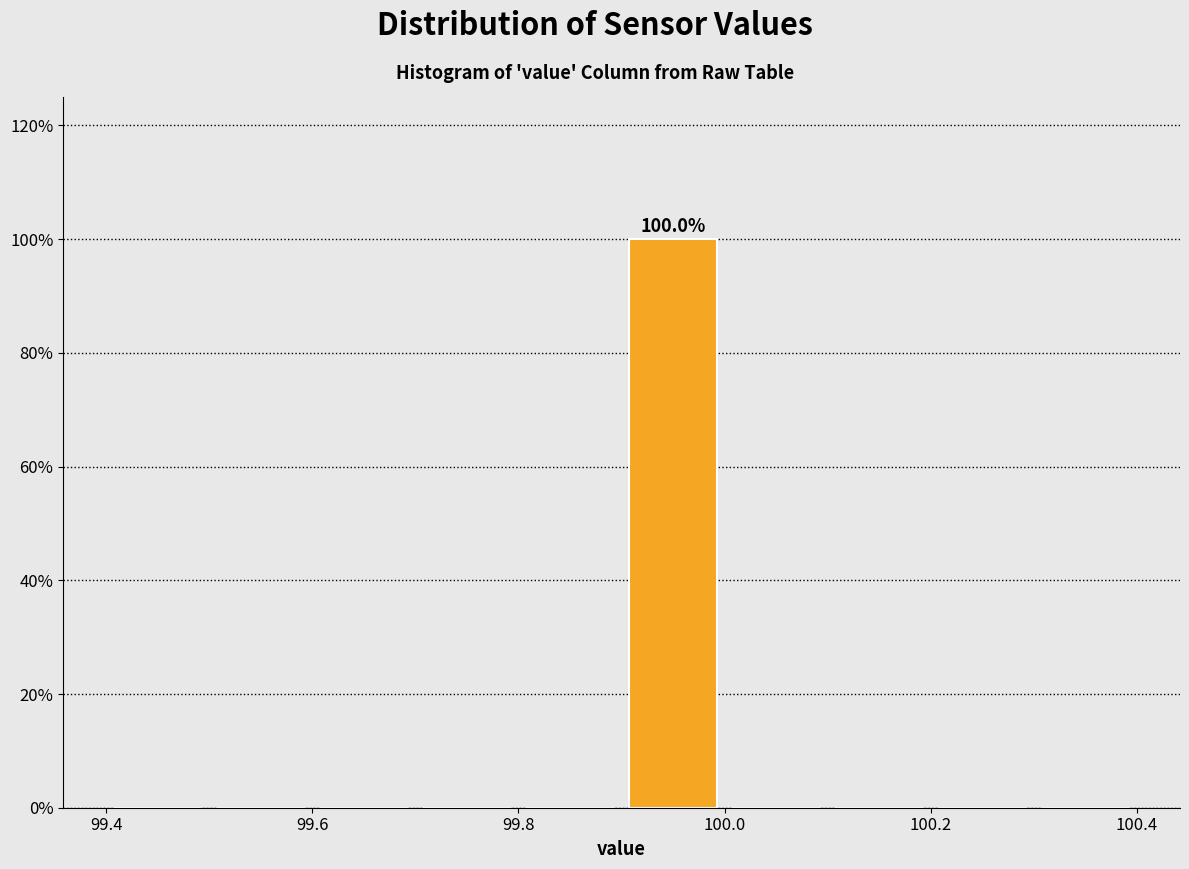

Over which range of the x-axis is the bar tallest?

99.9 to 100.0